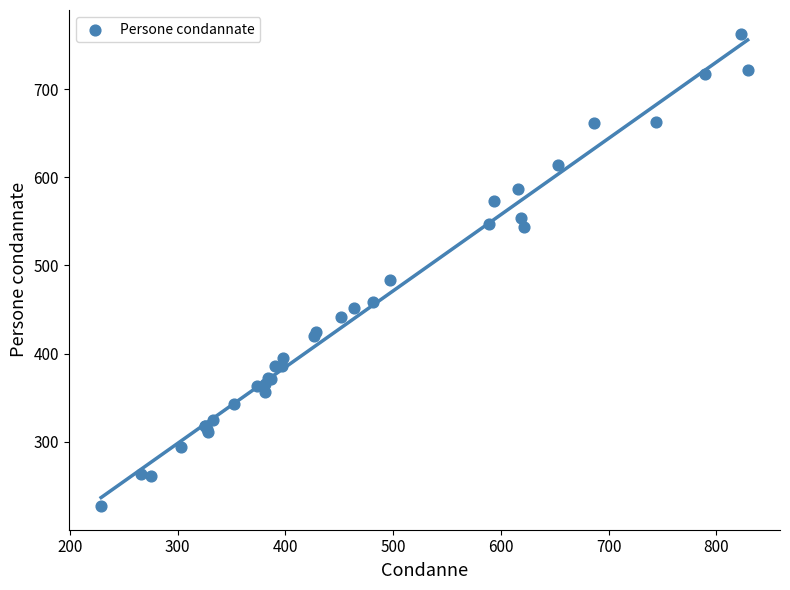

What Y value in the scatter plot is closest to 495?

483